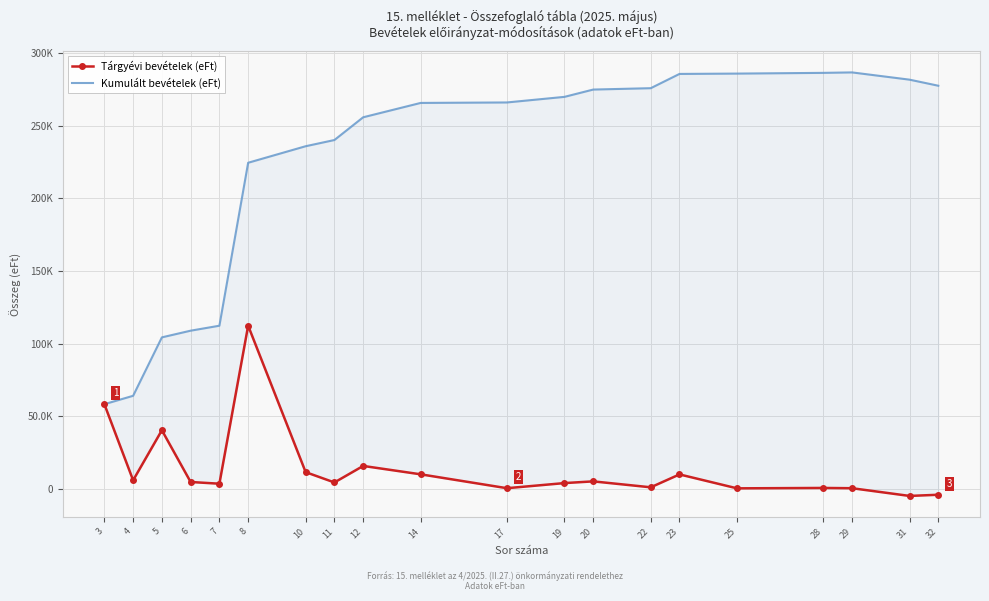

What is the sum of the Kumulált bevételek (eFt) values at 22 and 5?

380111